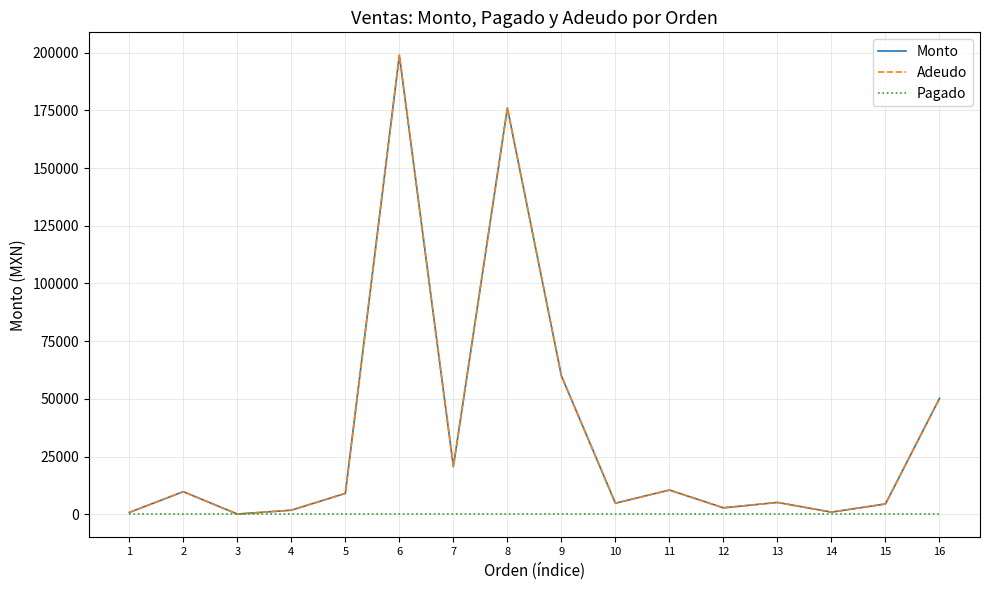

True or false: Pagado and Adeudo cross at least once.

False